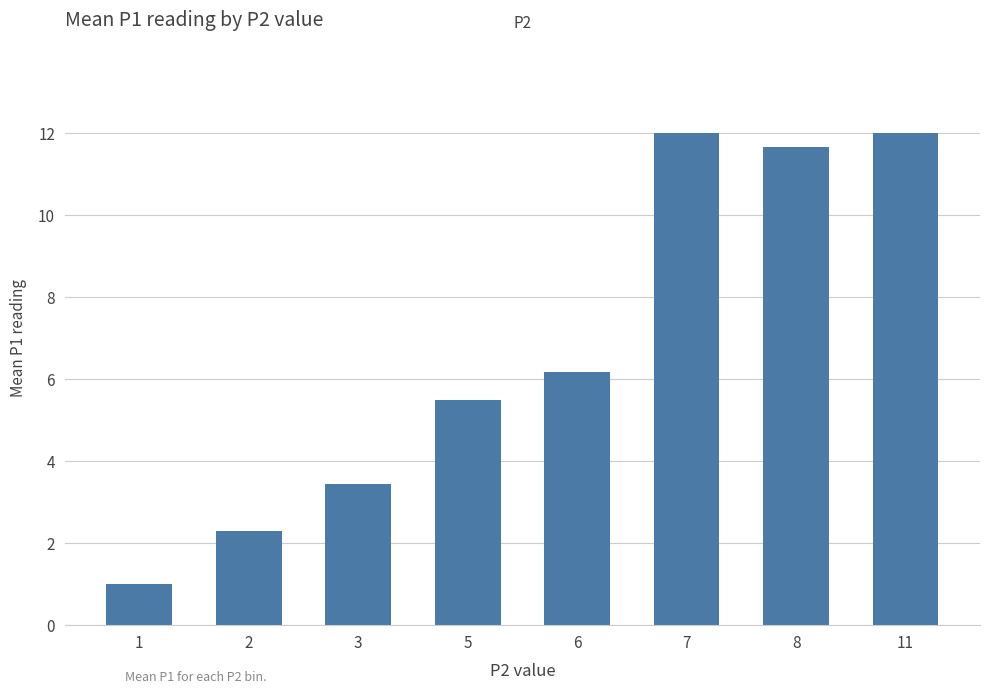

Which label corresponds to the smallest value in the chart?

1